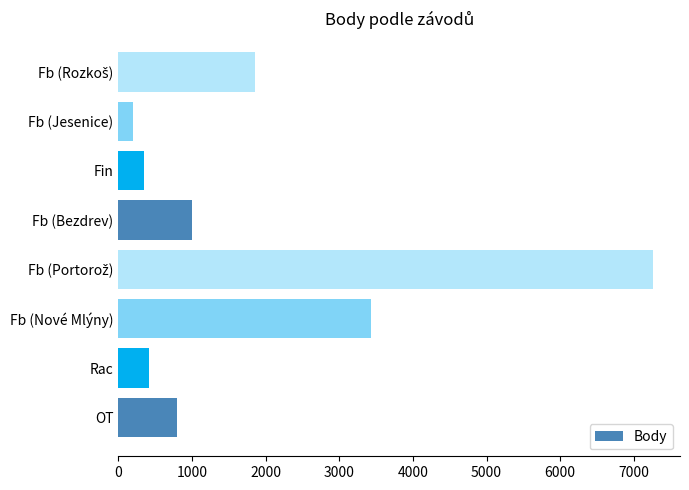

Reading top to bottom, transcribe all the data shown in this chart.

1861	202	347	1005	7263	3426	420	800